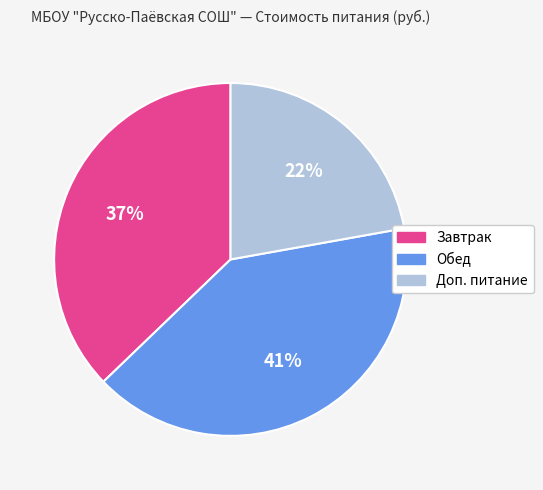

What is the smallest slice in the pie chart?

Доп. питание